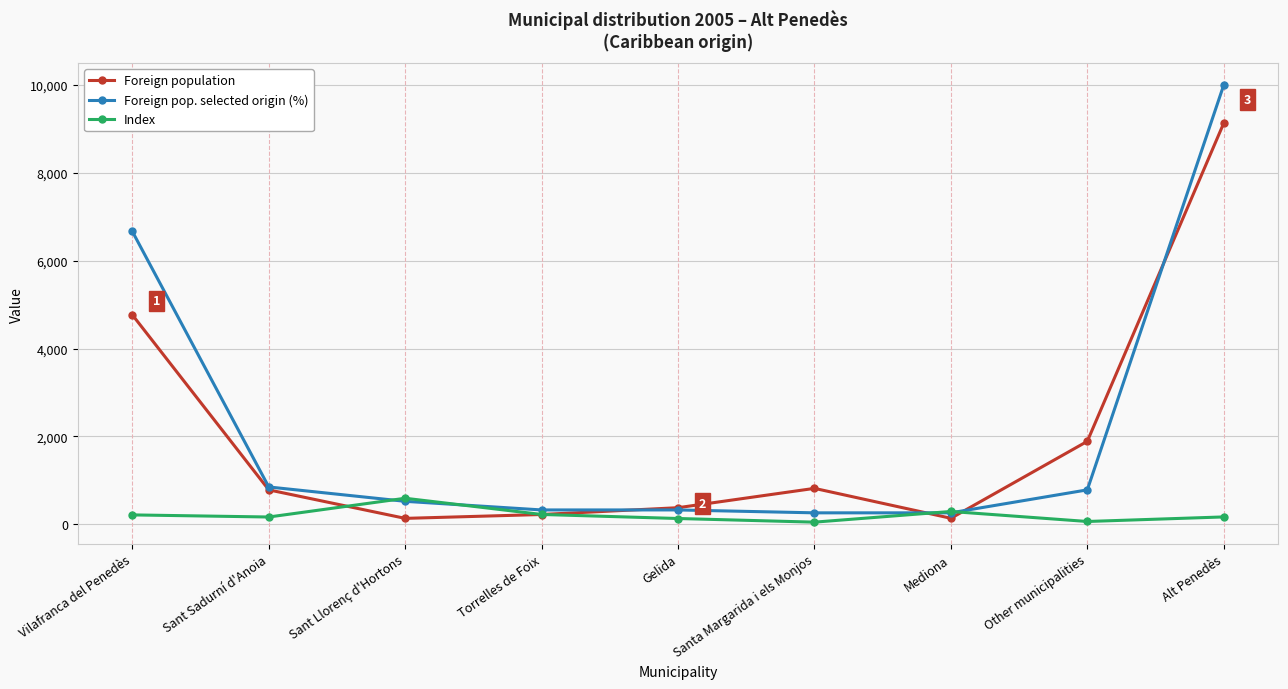

What is the lowest value of the Index series?

49